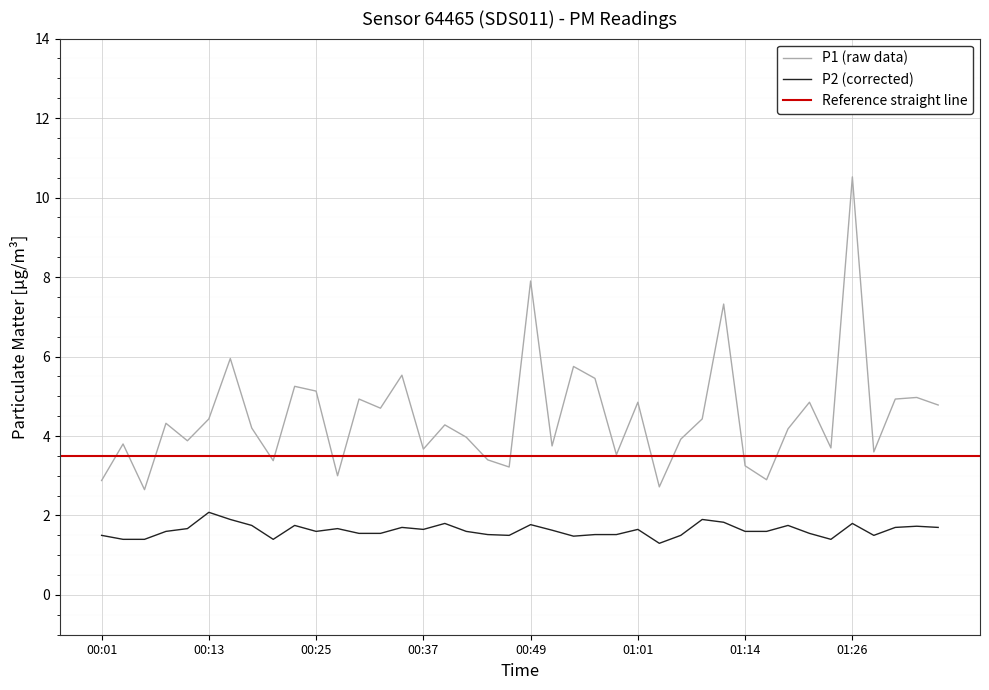

At how many categories does at least one series exceed 9?

1